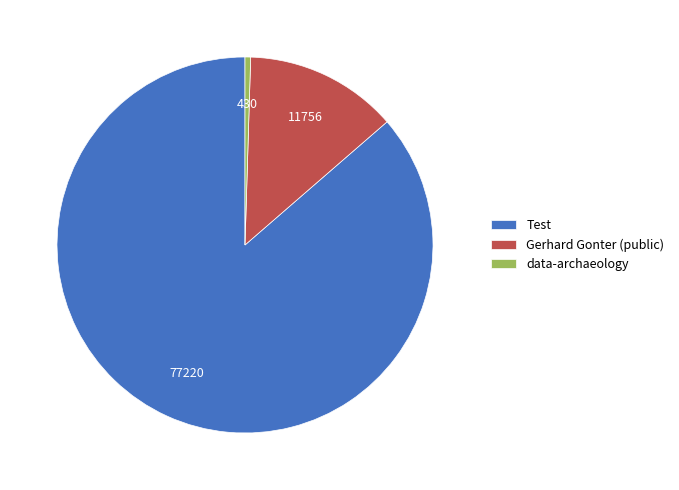

True or false: Test accounts for 73% of the total.

False